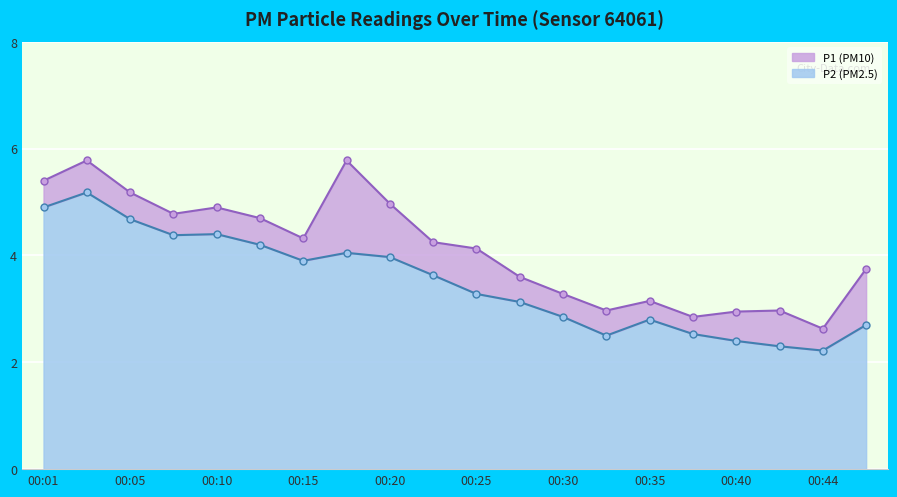

In P1 line, how many points are higher than both neighbors (excluding endpoints)?

5